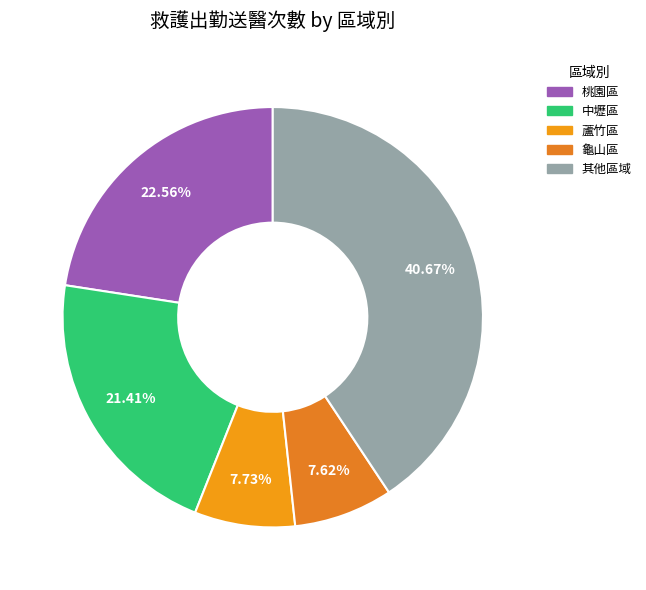

How many slices are in this pie chart?

5